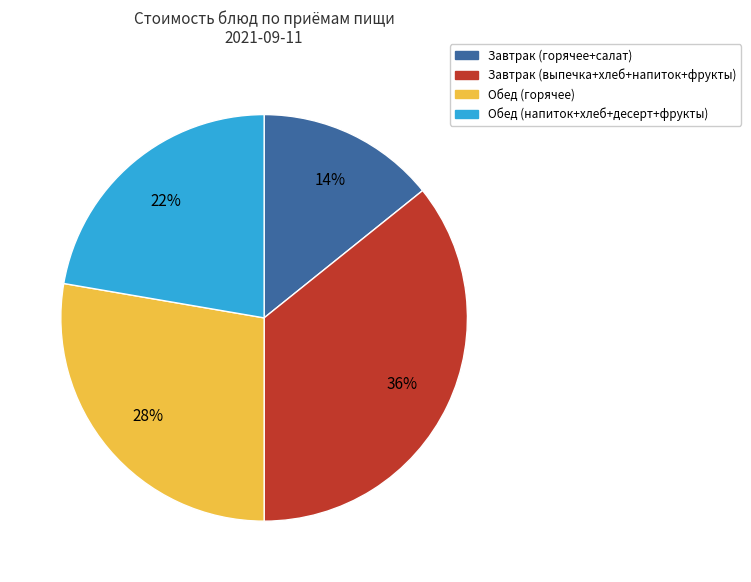

Between Завтрак (горячее+салат) and Обед (горячее), which is larger?

Обед (горячее)